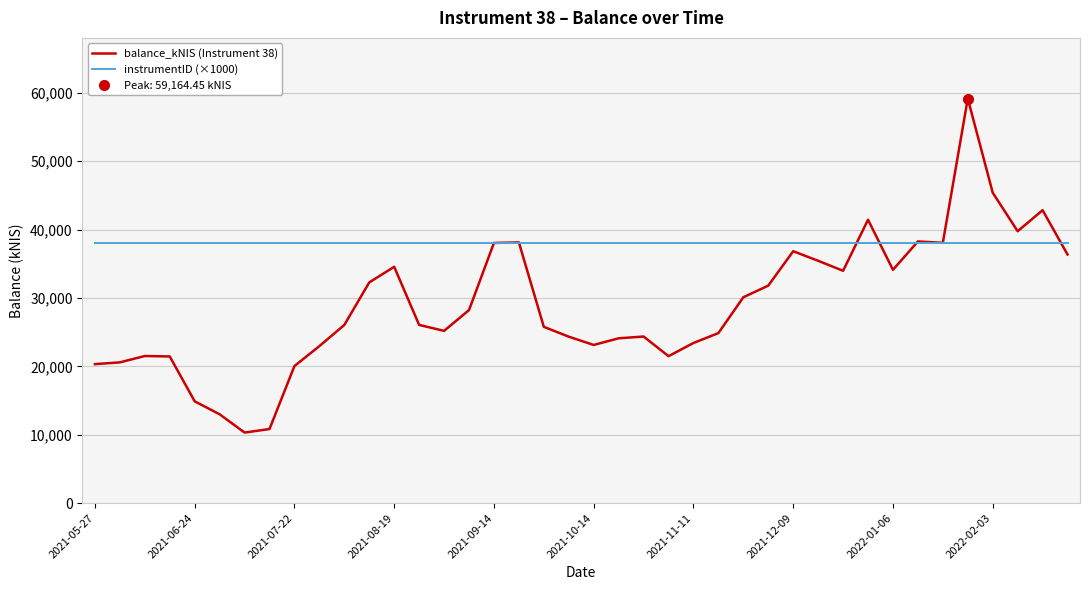

What is the sum of all balance_kNIS (Instrument 38) values?

1159456.1